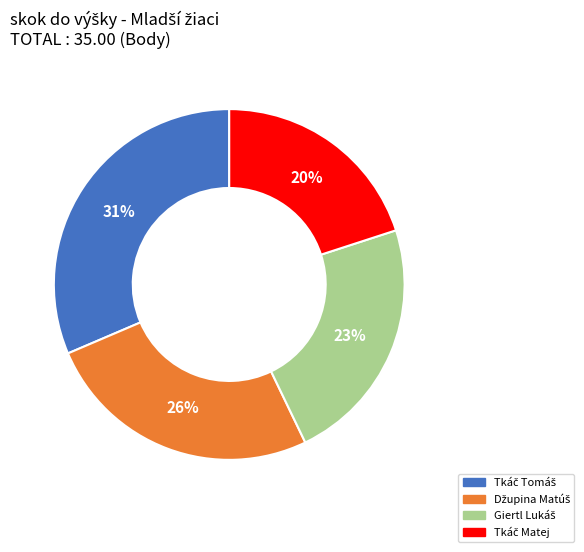

Does any single category account for the majority?

No